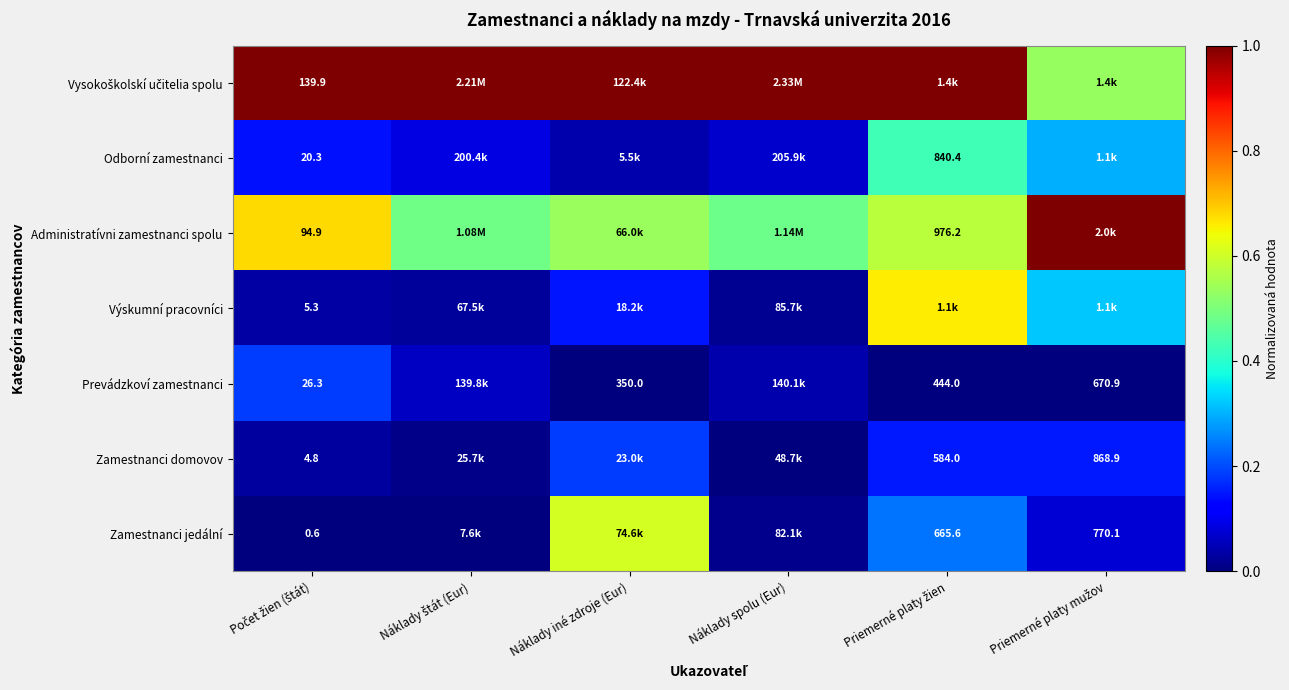

Rank the series at Náklady štát (Eur) from lowest to highest value.

Zamestnanci jedální, Zamestnanci domovov, Výskumní pracovníci, Prevádzkoví zamestnanci, Odborní zamestnanci, Administratívni zamestnanci spolu, Vysokoškolskí učitelia spolu